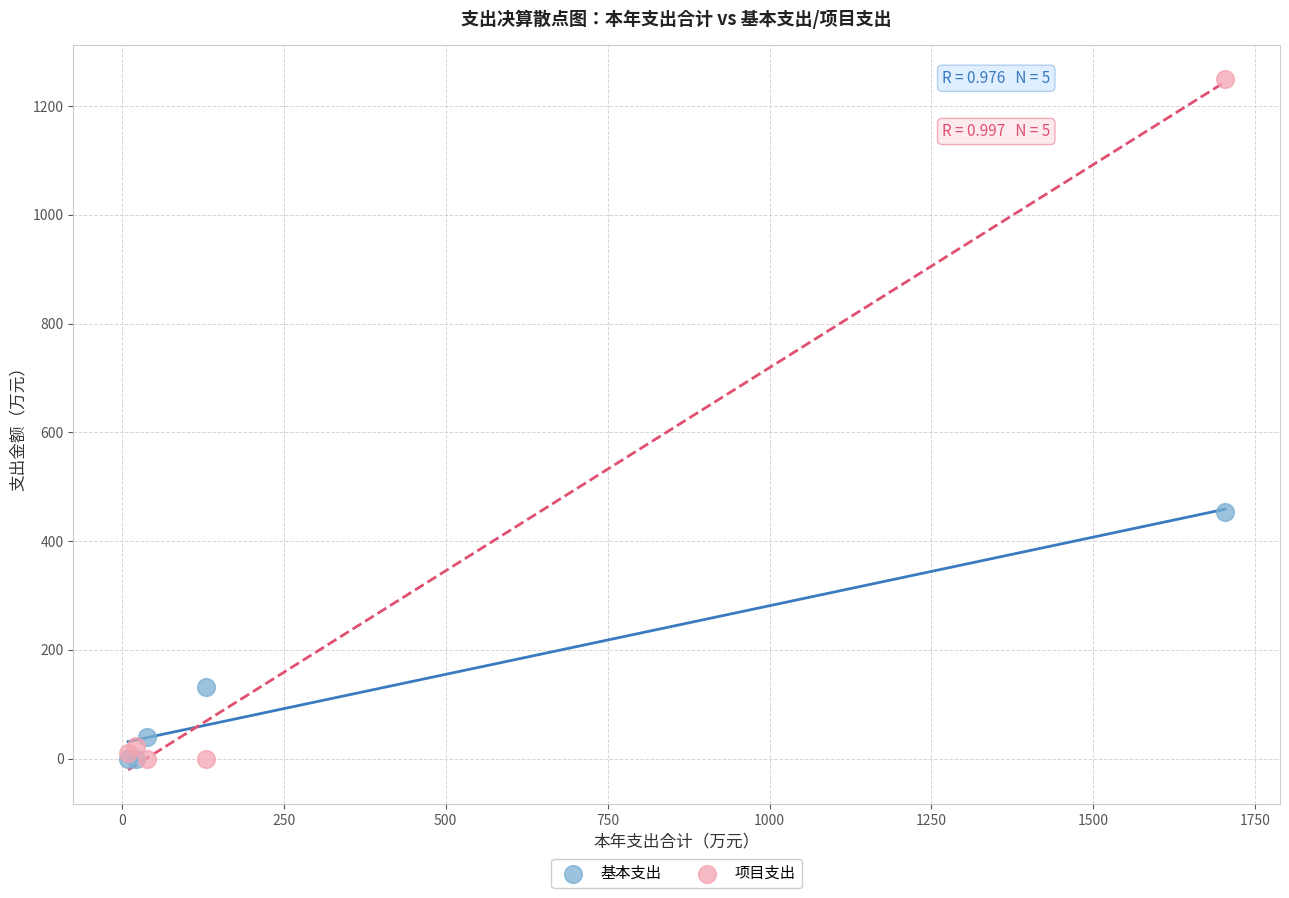

Across all series, what Y value is closest to 624?

453.9